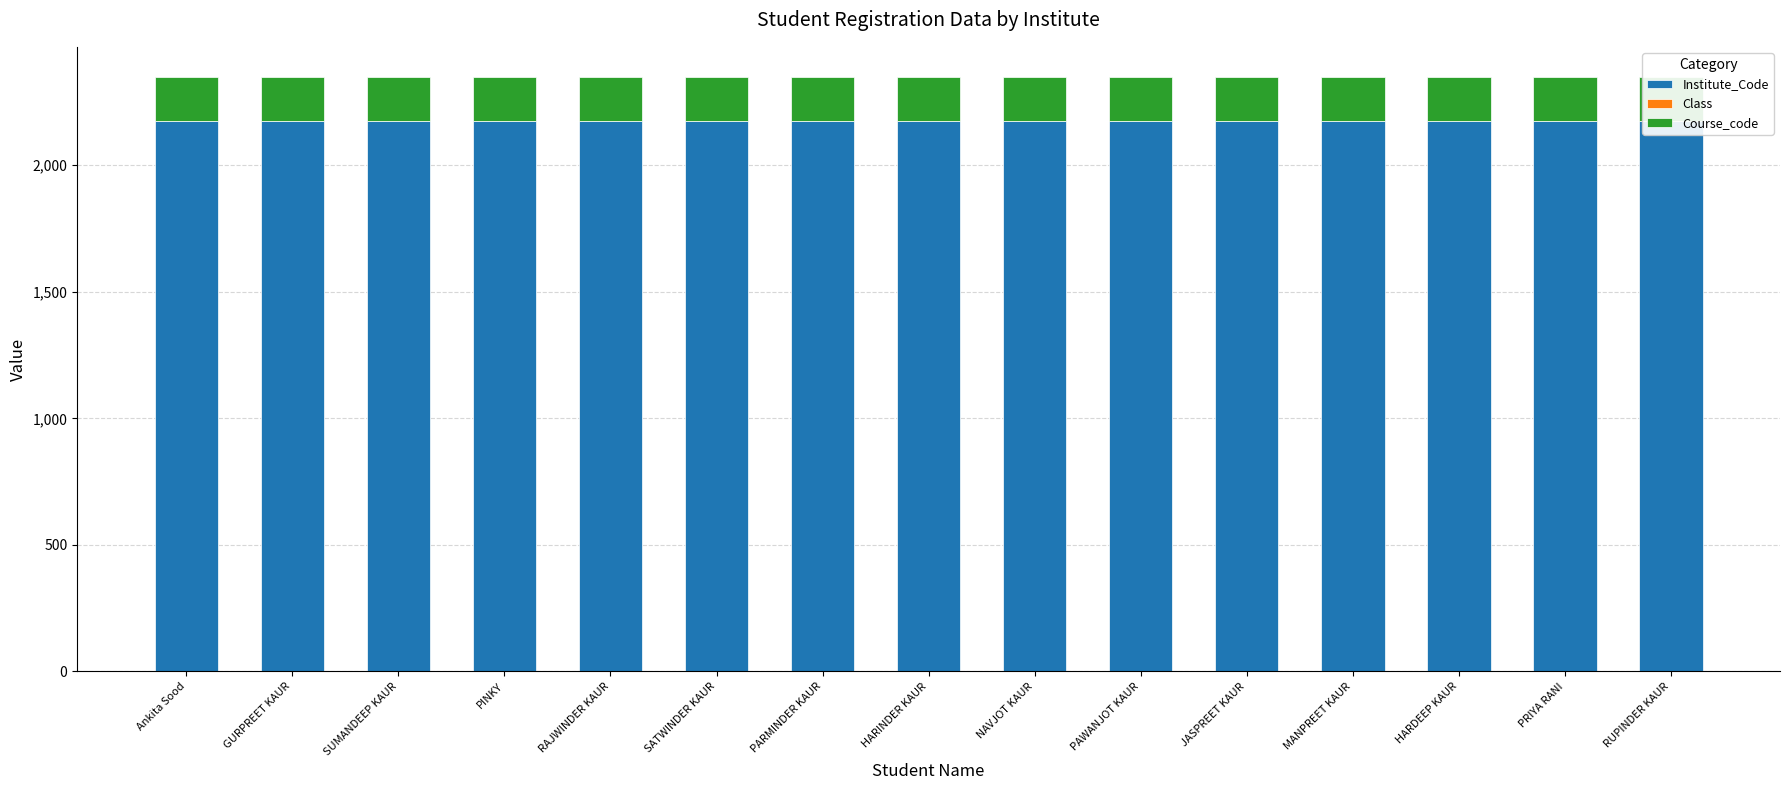

What are all the series names shown in the legend?

Institute_Code, Class, Course_code